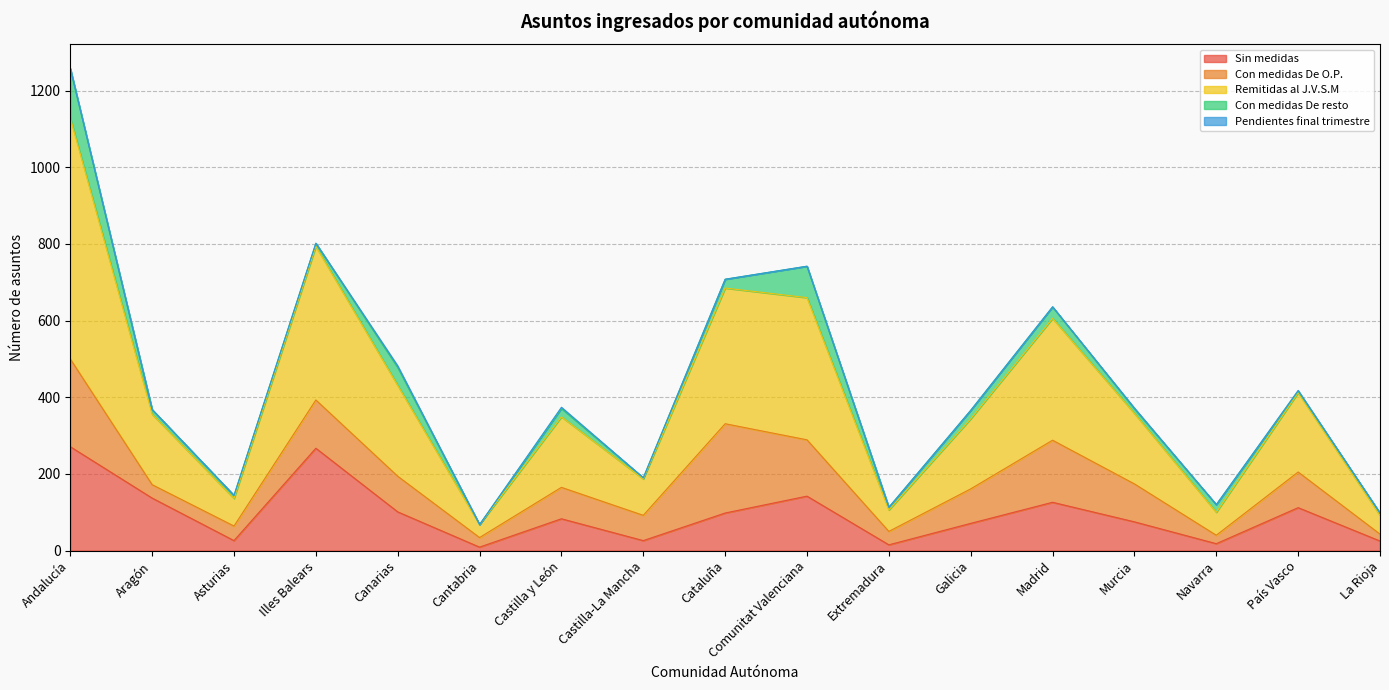

At which label does Remitidas al J.V.S.M first exceed 184?

Andalucía